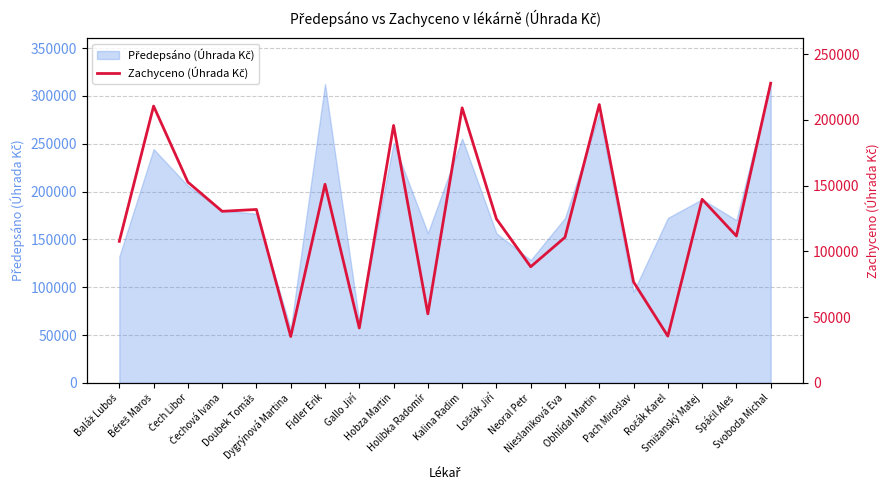

At which category does the chart reach its peak across all series?

Svoboda Michal